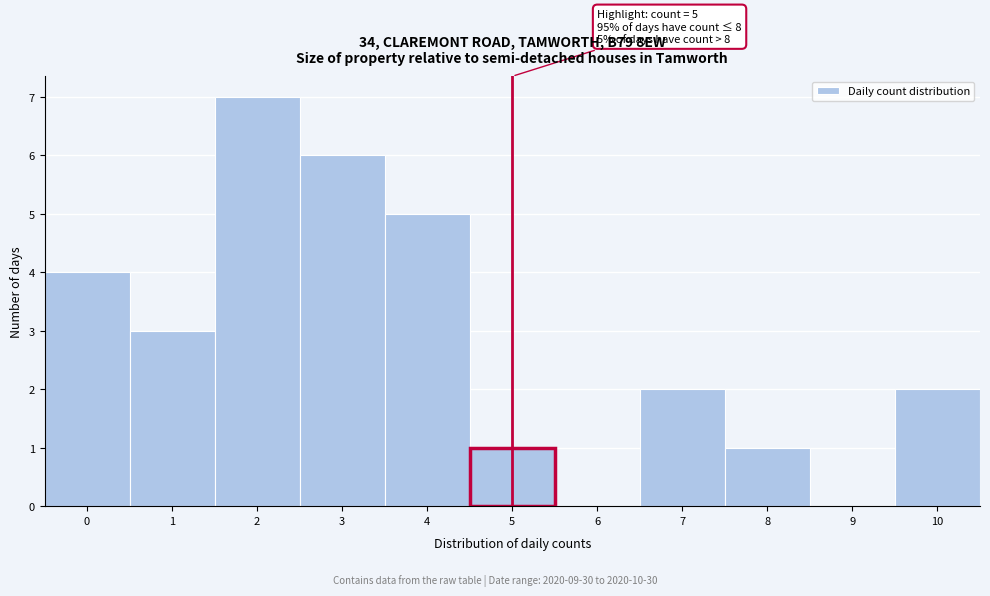

Reading left to right, what are all the values shown in this chart?

0=4	1=3	2=7	3=6	4=5	5=1	6=0	7=2	8=1	9=0	10=2